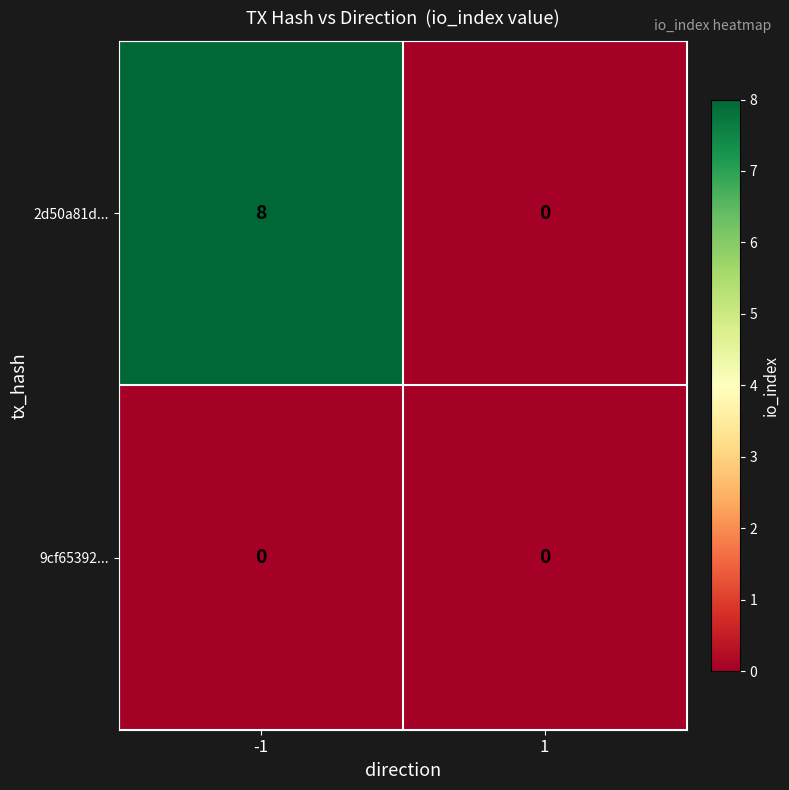

Reading left to right, list all the values displayed in this chart.

2d50a81d...: 8	0
9cf65392...: 0	0